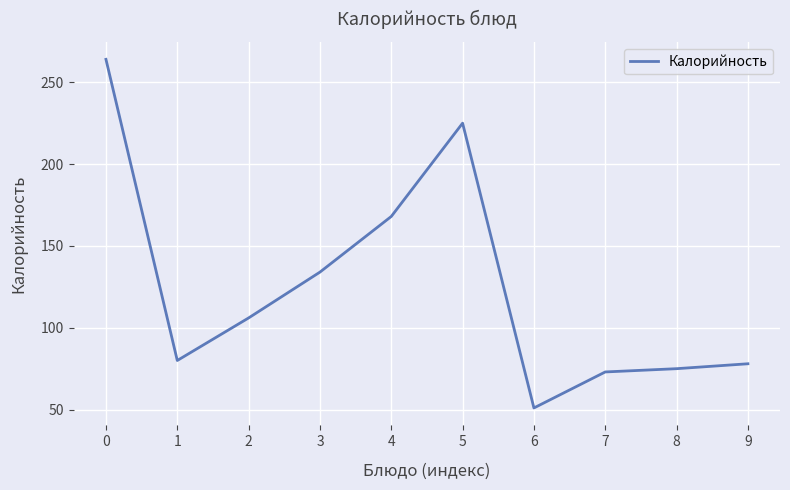

What is the difference between the values at 0 and 1?

184